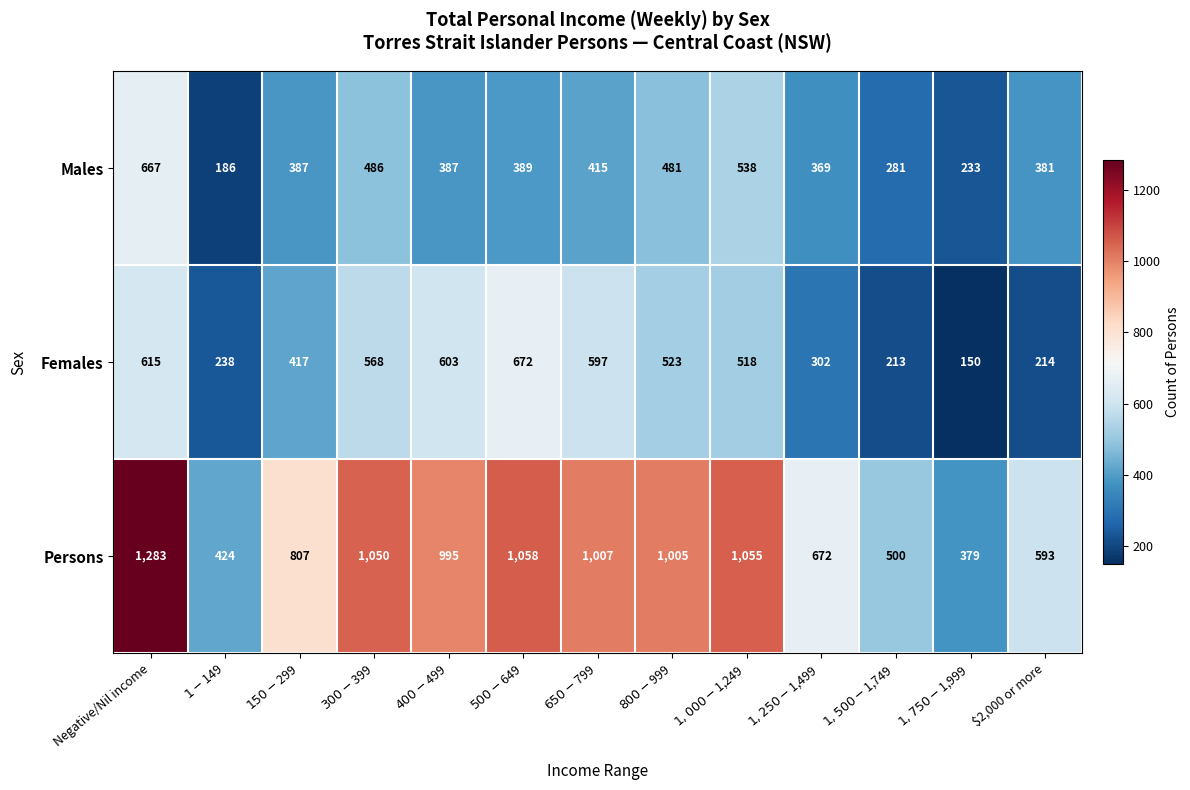

The value of Females at $2,000 or more is 125. True or false?

False